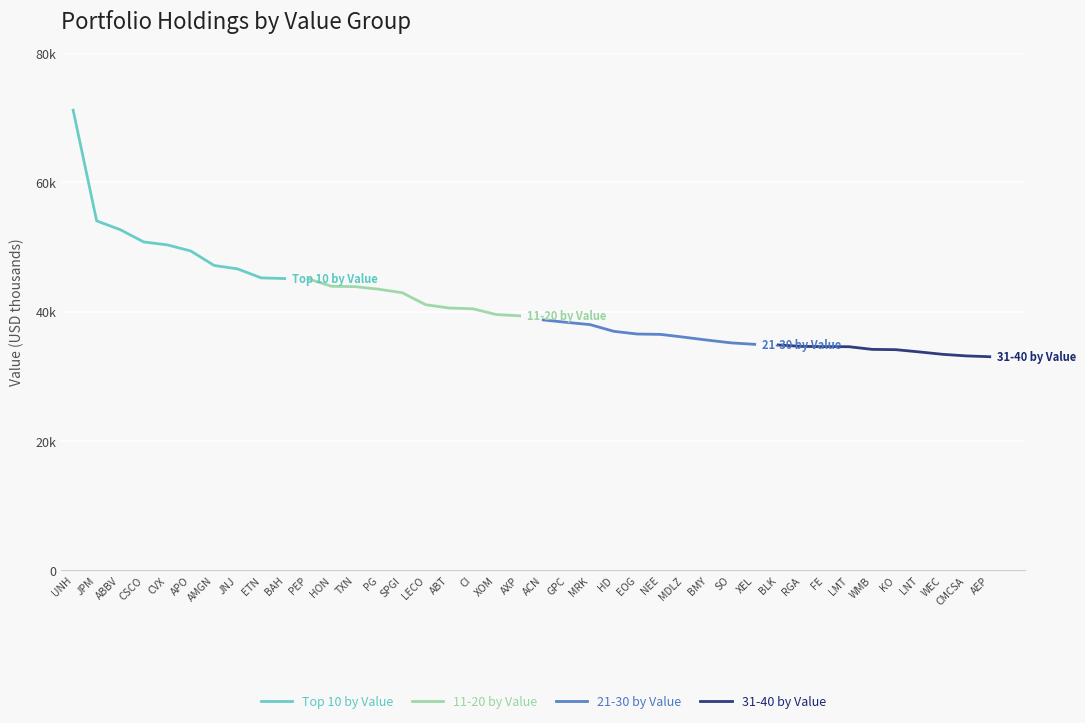

Reading right to left, transcribe all the data shown in this chart.

Top 10 by Value: 45100	45203	46590	47125	49372	50313	50767	52668	54021	71149
11-20 by Value: 39330	39536	40424	40543	41049	42910	43448	43849	43900	45061
21-30 by Value: 34918	35147	35567	36024	36458	36518	36935	37968	38318	38696
31-40 by Value: 33004	33132	33374	33747	34097	34140	34554	34566	34602	34823